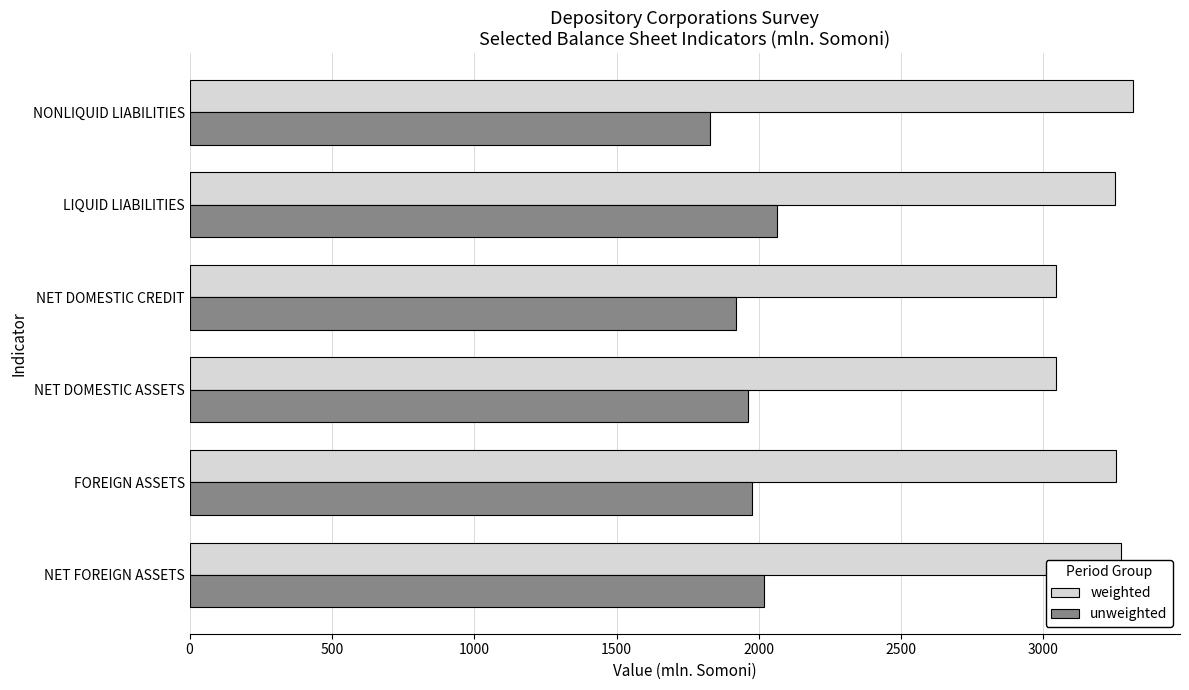

What is the difference between the second highest and minimum values in the weighted series?

228.2